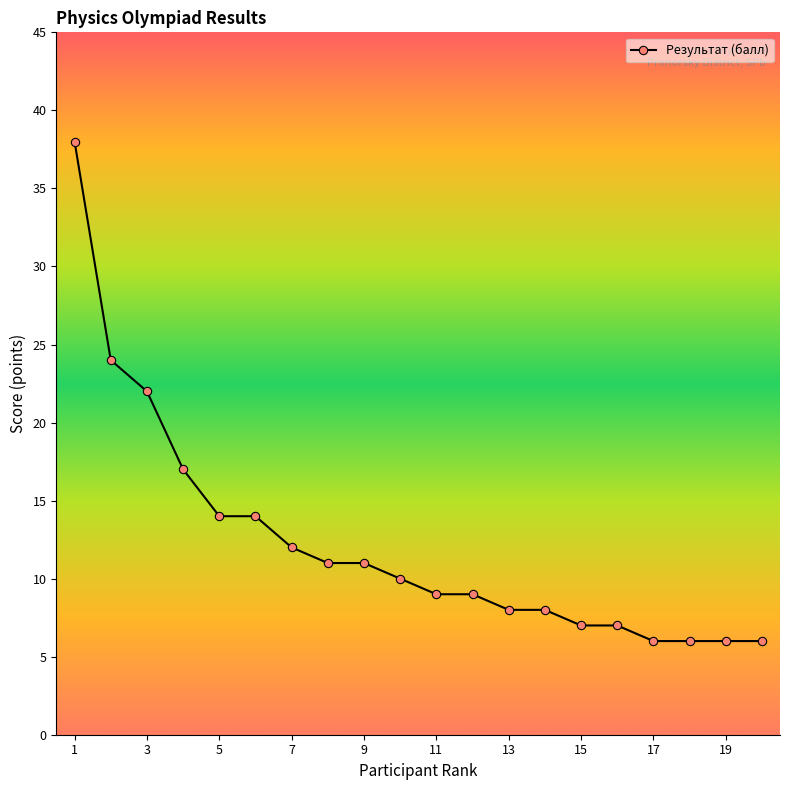

What is the smallest value displayed?

6